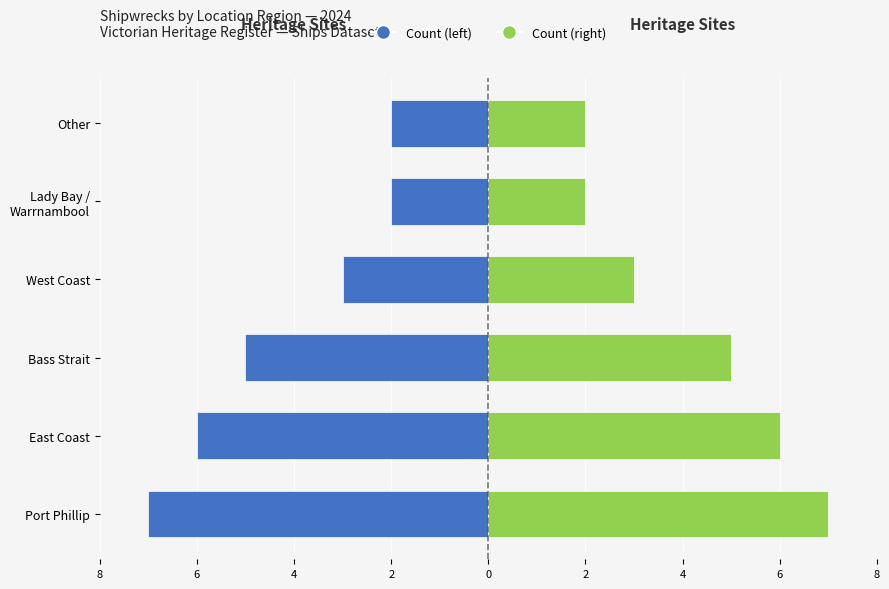

How many values in the Left (Count) series are below -3?

3